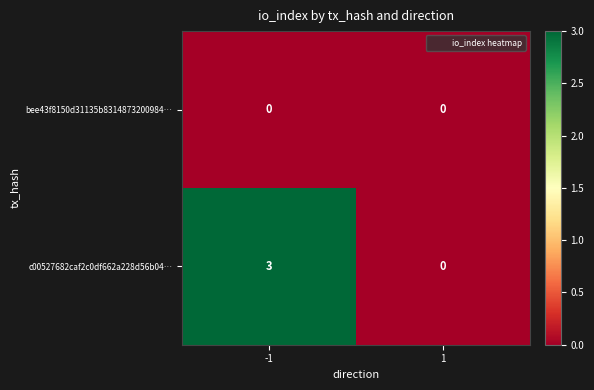

Which series has the largest total across all categories?

c00527682caf2c0df662a228d56b04…